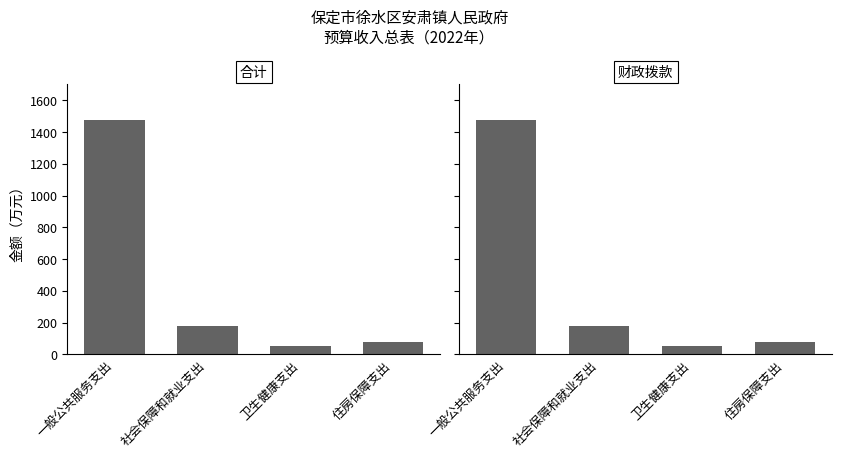

At which label is 合计 closest to 762?

社会保障和就业支出